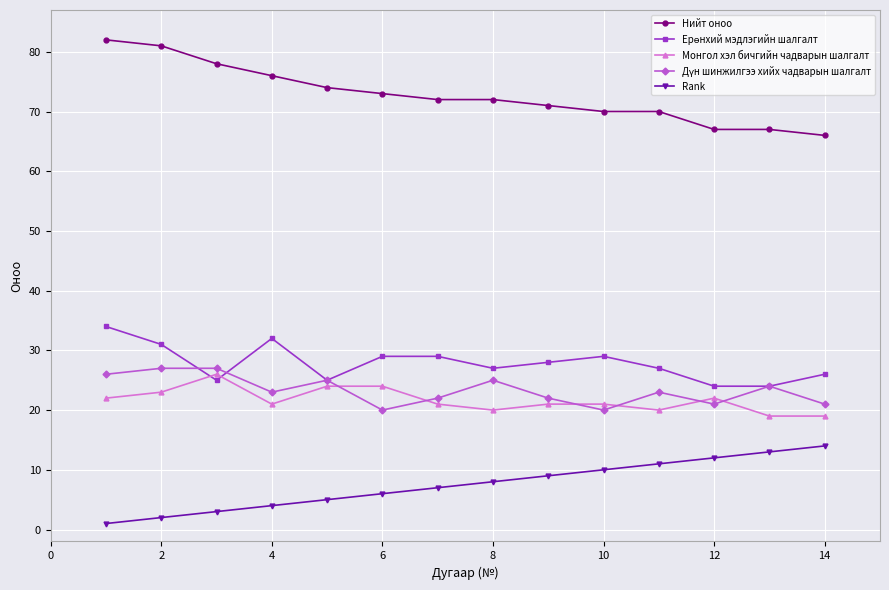

True or false: Rank and Нийт оноо cross at least once.

False